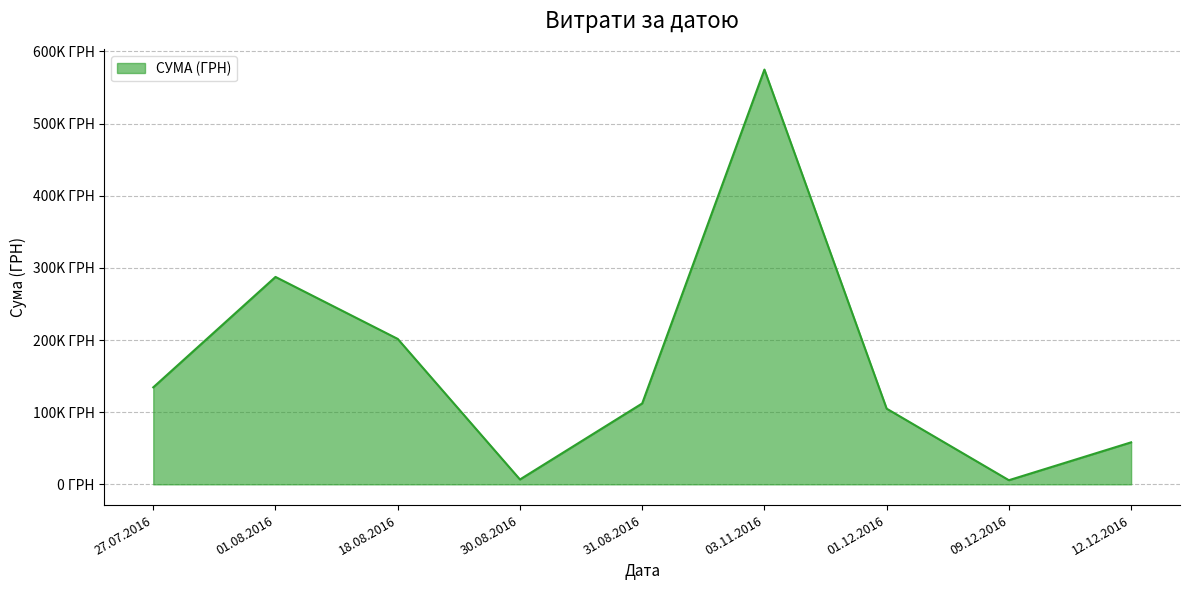

What is the change in value from 03.11.2016 to 09.12.2016?

-569026.6